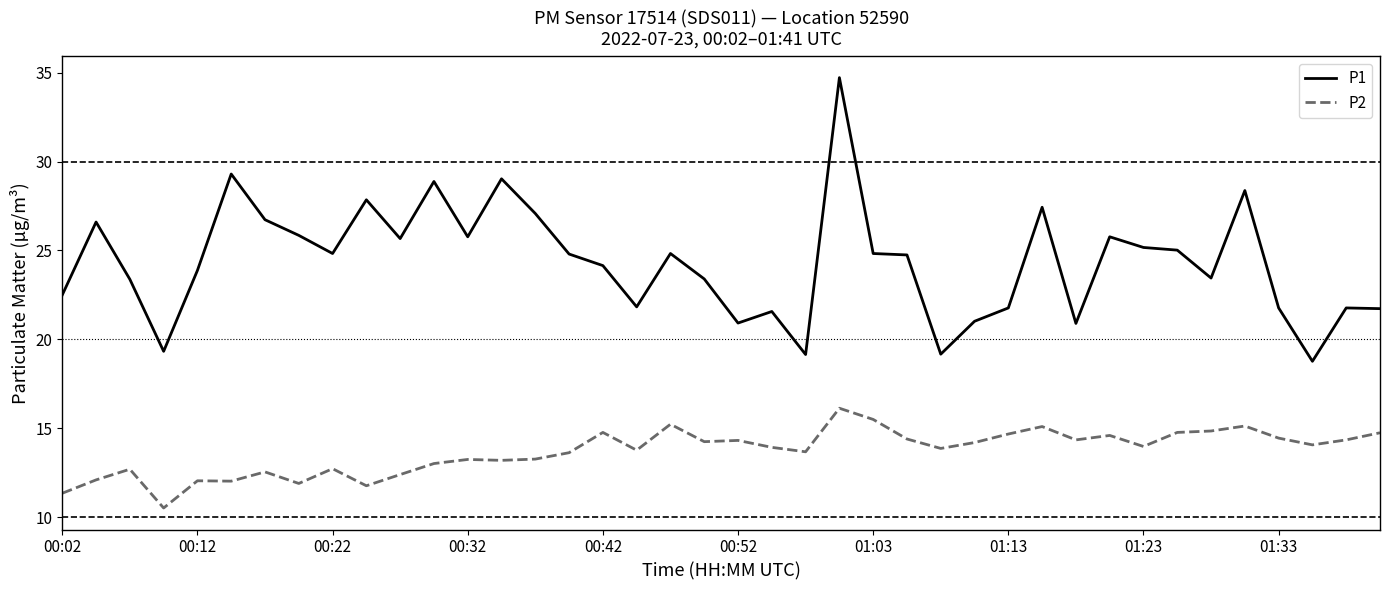

True or false: P1 and P2 intersect in this chart.

False